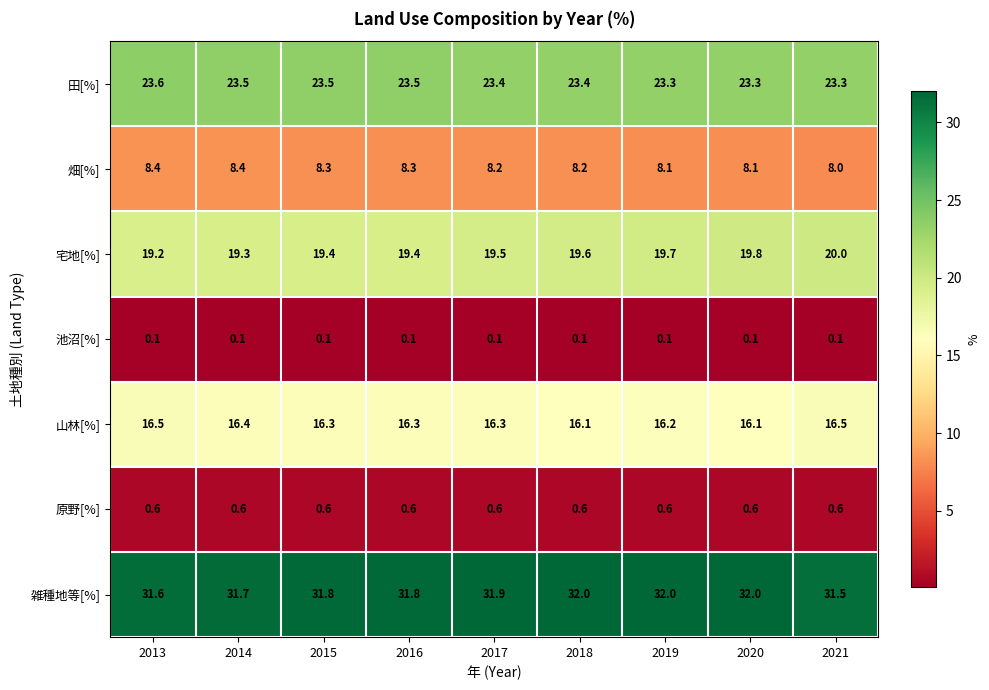

True or false: 雑種地等[%] has a value of 21.8 at 2019.

False